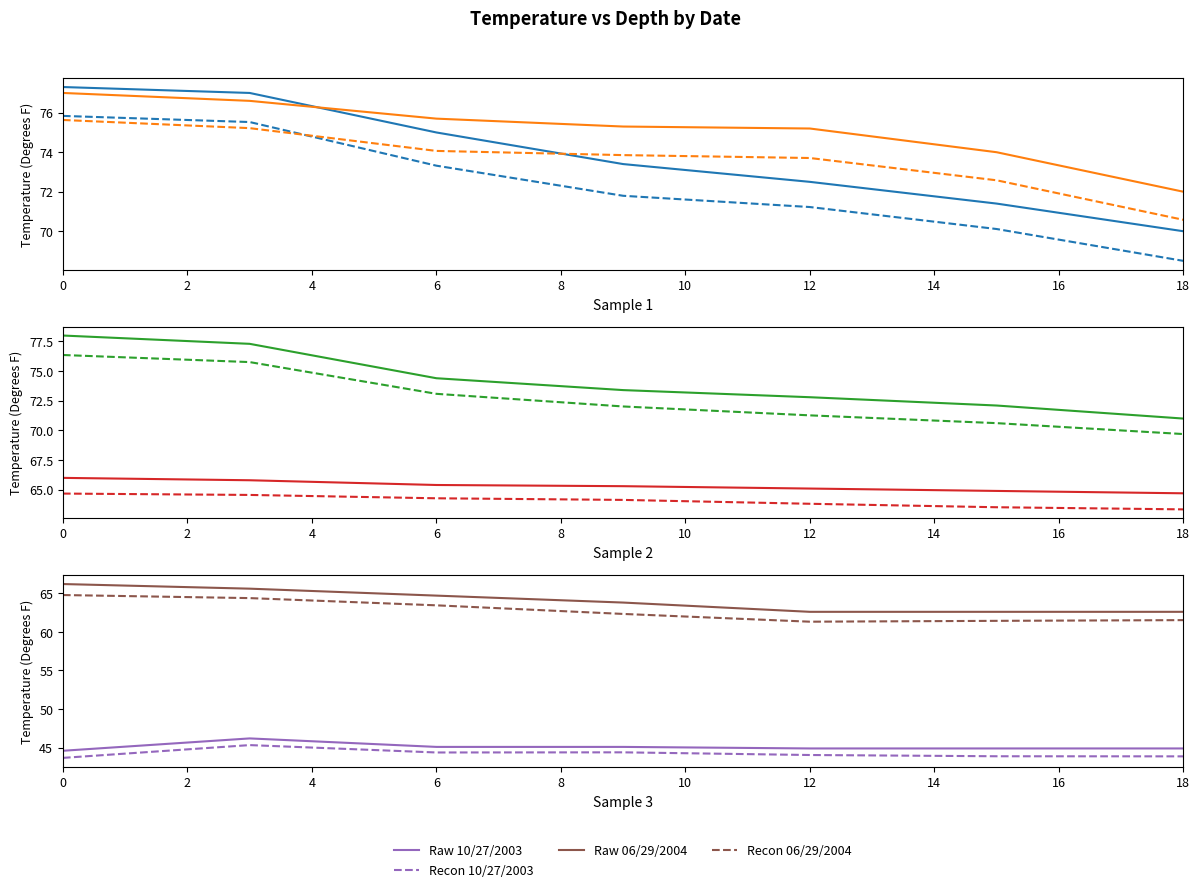

Rank the categories by 09/16/2003 value from lowest to highest.

18, 15, 12, 9, 6, 3, 0